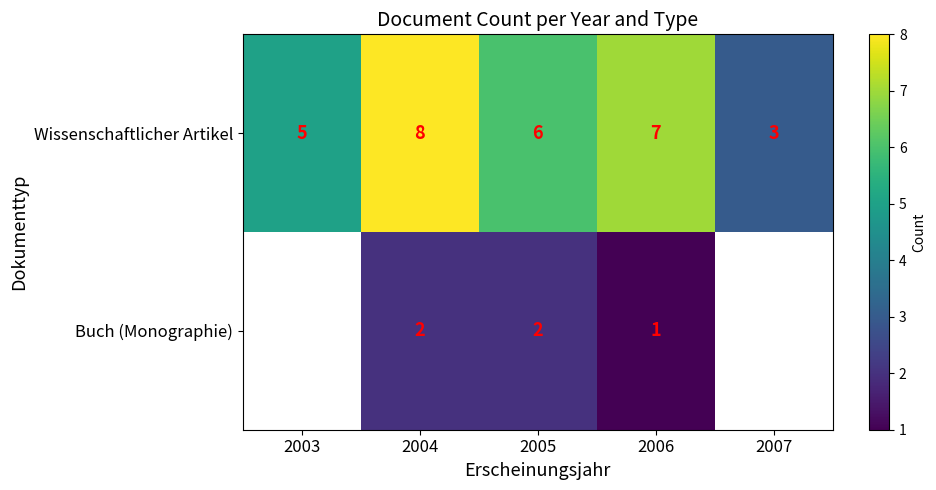

The value of Buch (Monographie) at 2004 is 1.3. True or false?

False